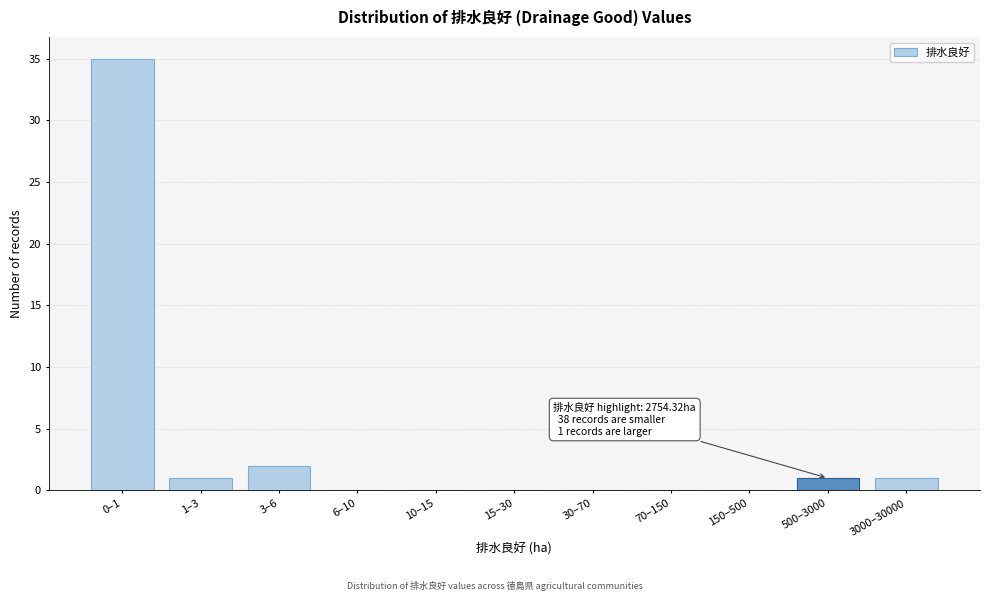

Reading left to right, transcribe all the data shown in this chart.

0–1=35	1–3=1	3–6=2	6–10=0	10–15=0	15–30=0	30–70=0	70–150=0	150–500=0	500–3000=1	3000–30000=1